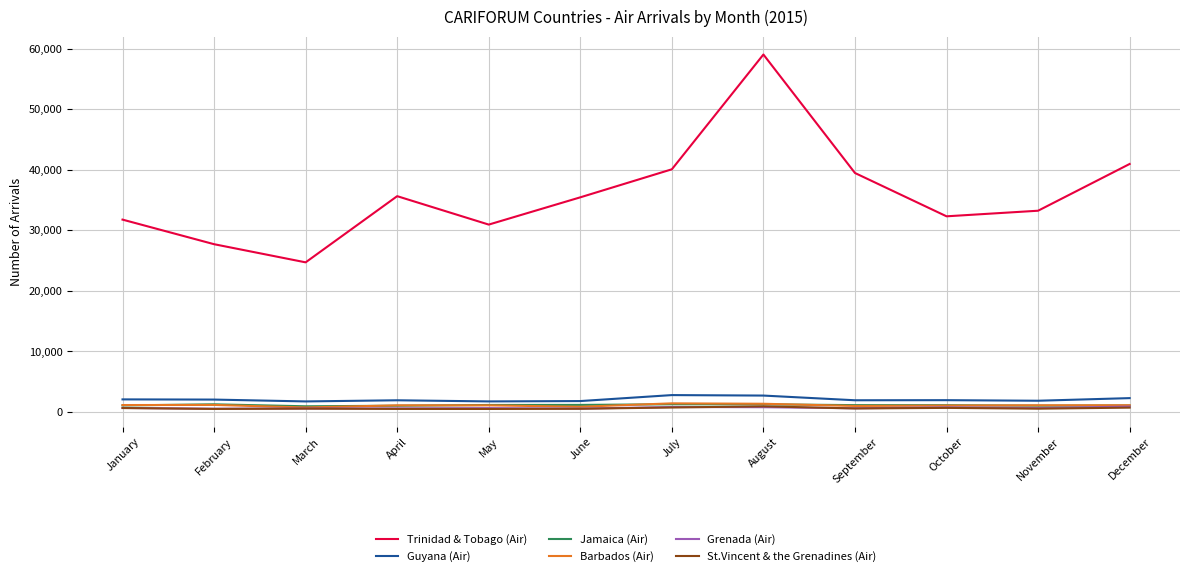

The Grenada (Air) series shows 602 at November. True or false?

True